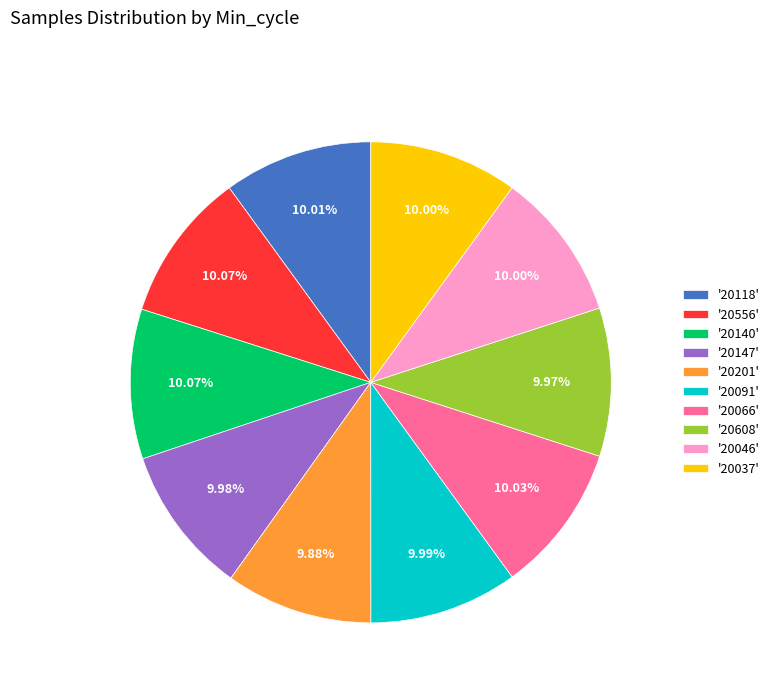

What is the ratio of the value at '20201' to the value at '20556'?

1.0